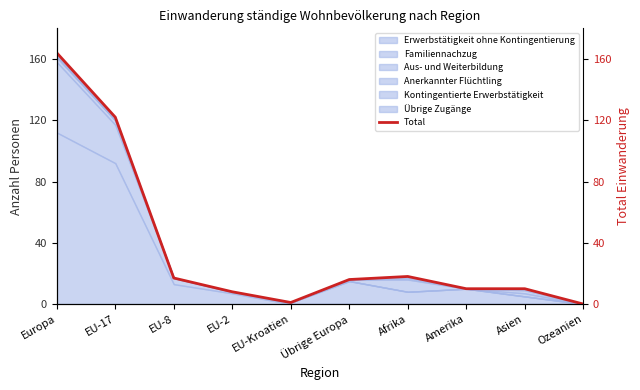

At which label is the value closest to 82?

EU-17